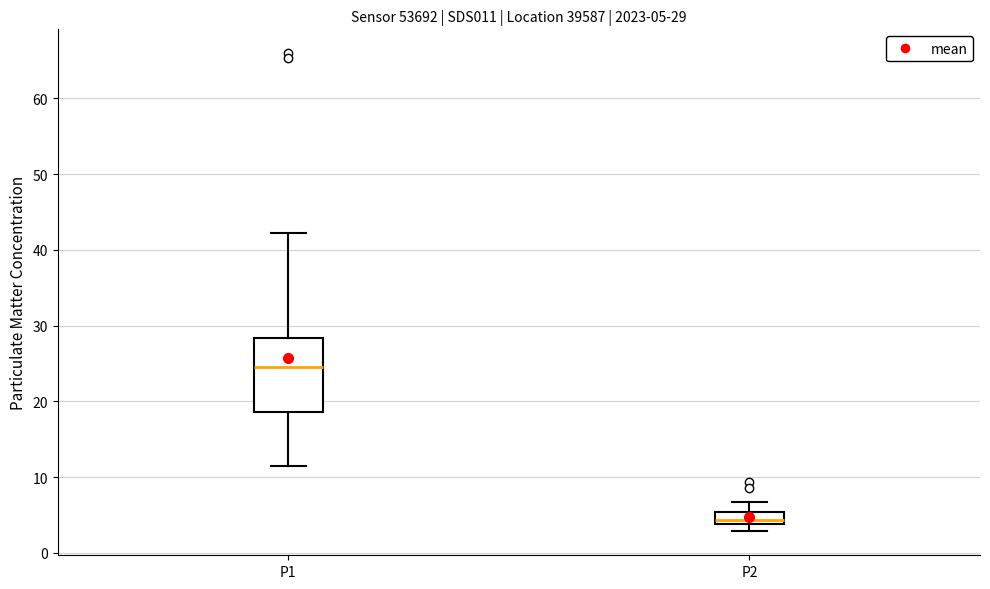

Comparing the boxes themselves (not the whiskers), which one is the tallest?

P1